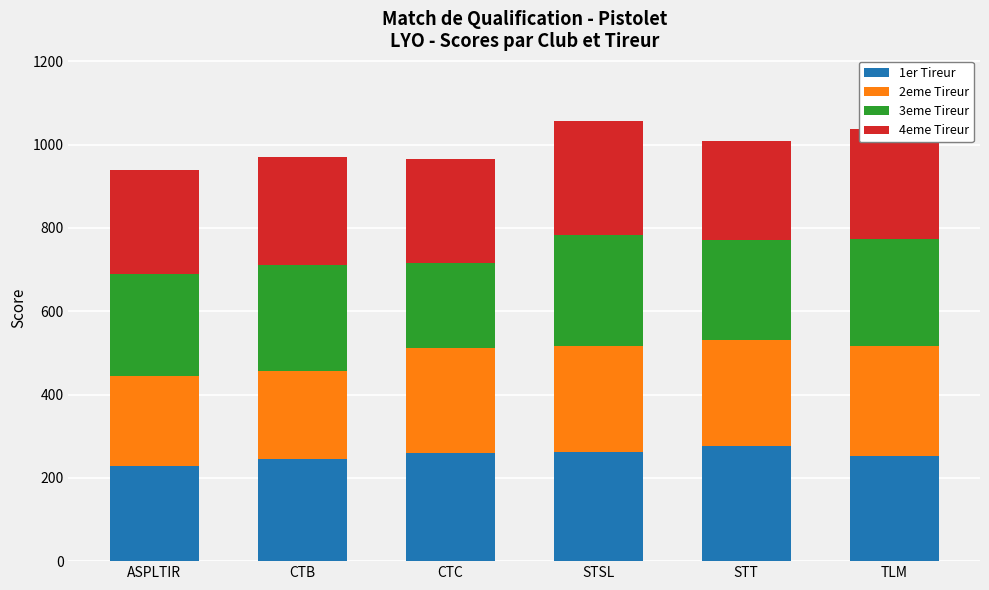

What is the total value across all series at STSL?

1056